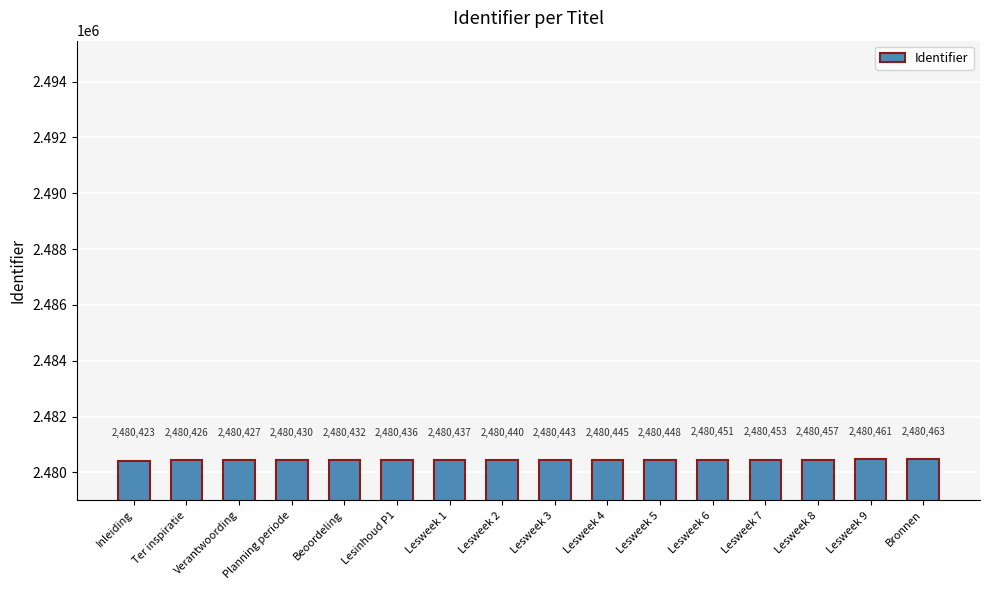

Which label corresponds to the smallest value in the chart?

Inleiding